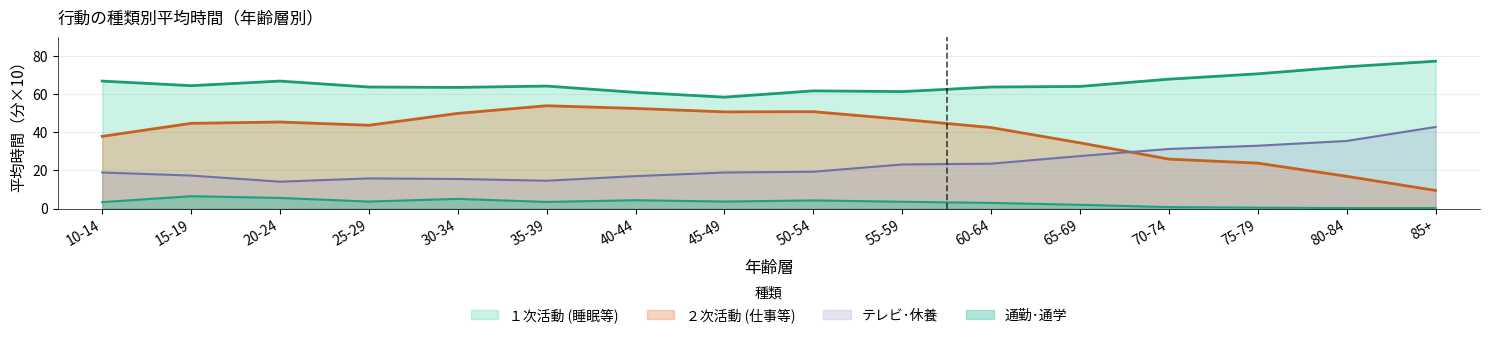

Is the value of 通勤･通学 at 25-29 greater than the value of １次活動総数 at 70-74?

No